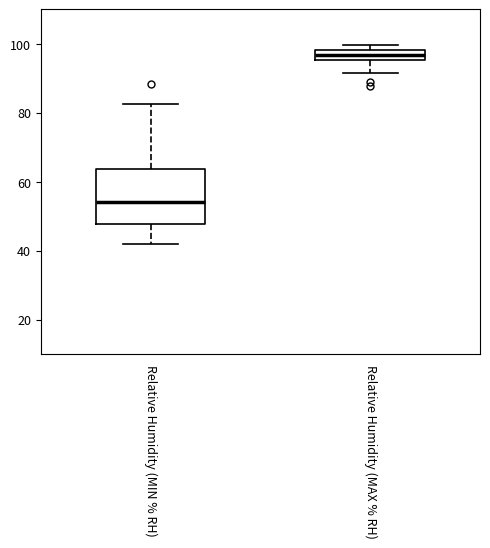

Which box has the lowest median line?

Relative Humidity (MIN % RH)